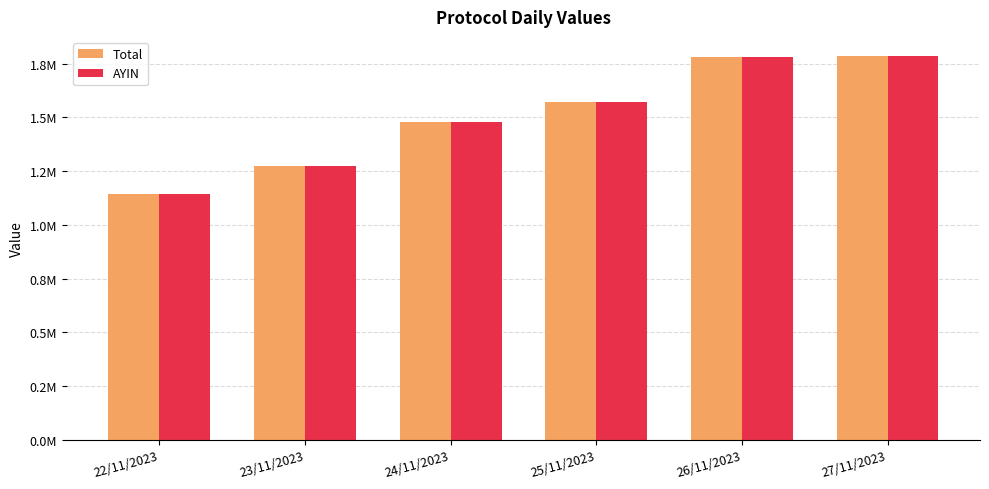

What is the label of the 2nd bar from the right?

26/11/2023